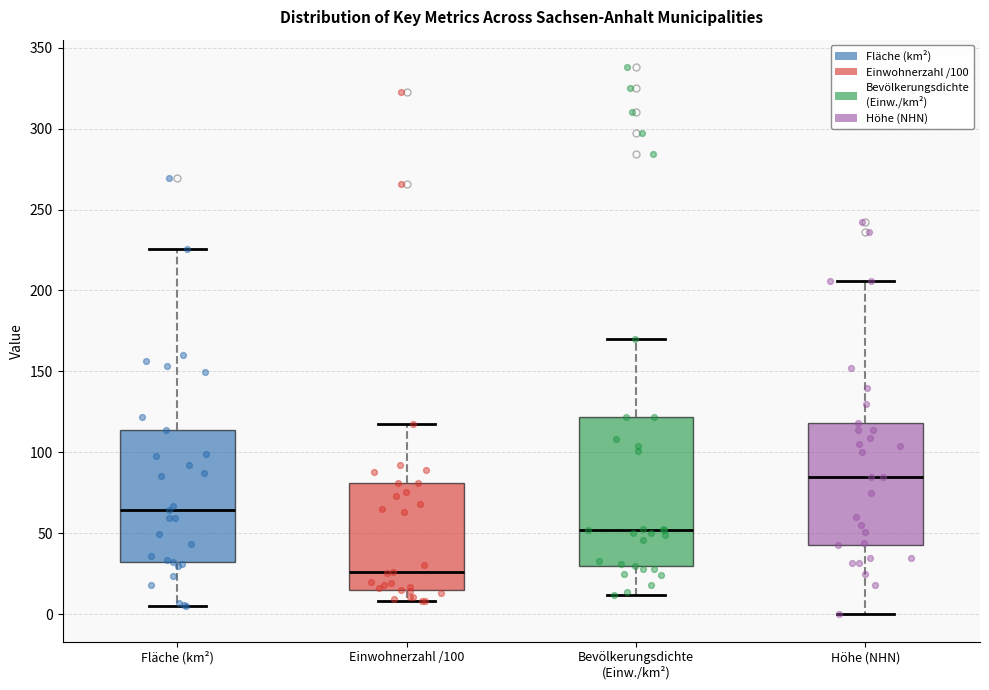

Which box has the highest median line?

Höhe (NHN)